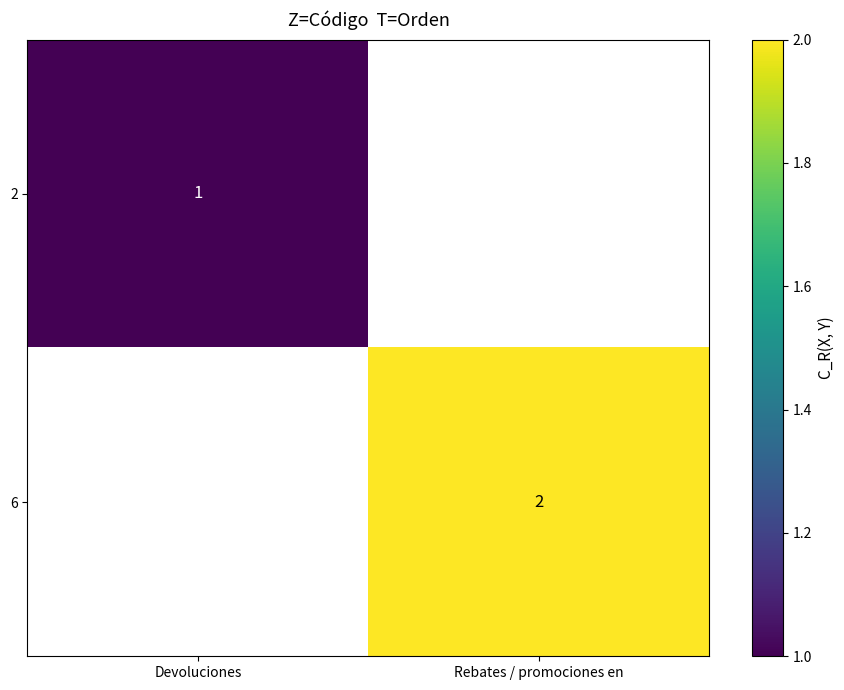

Which category has the lowest value across all series?

Devoluciones